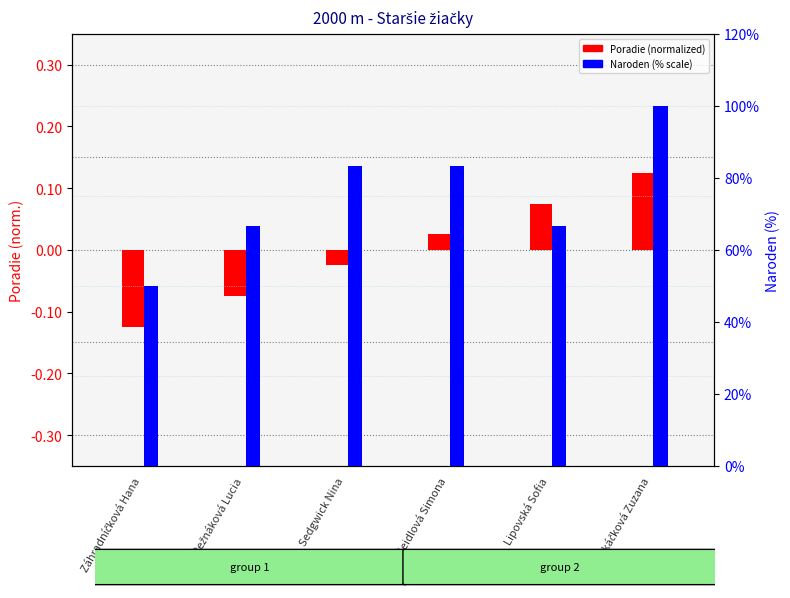

What is the difference between the maximum and minimum values in the Poradie (normalized) series?

0.2